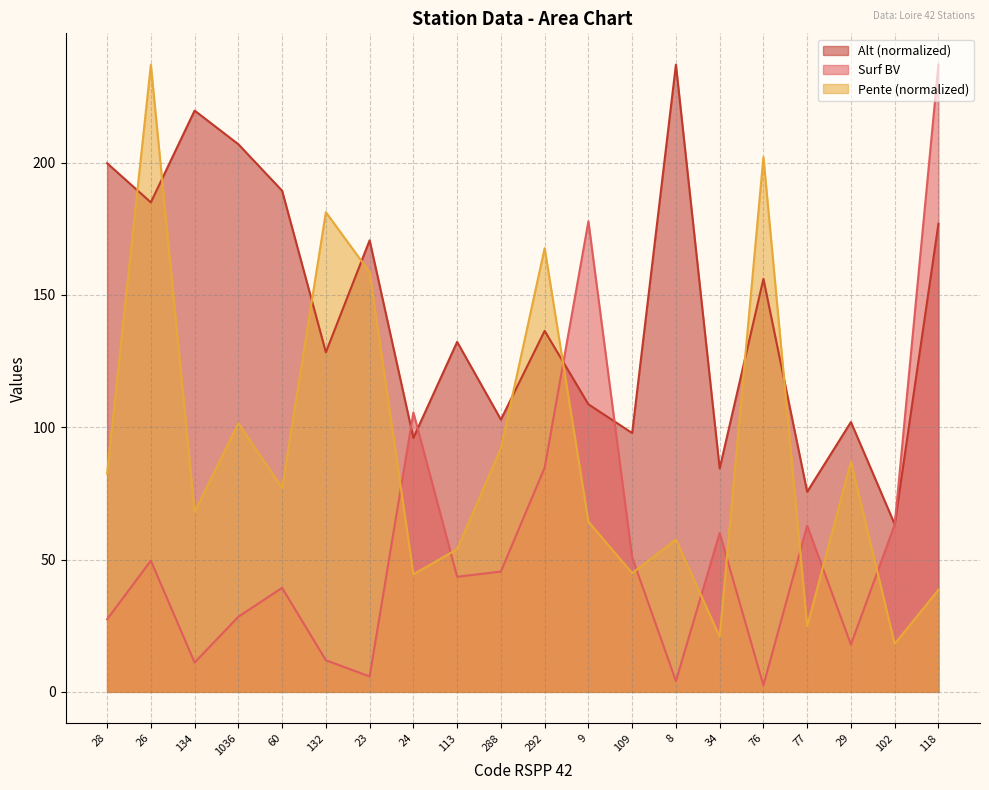

What is the total value across all series at 8?

298.7